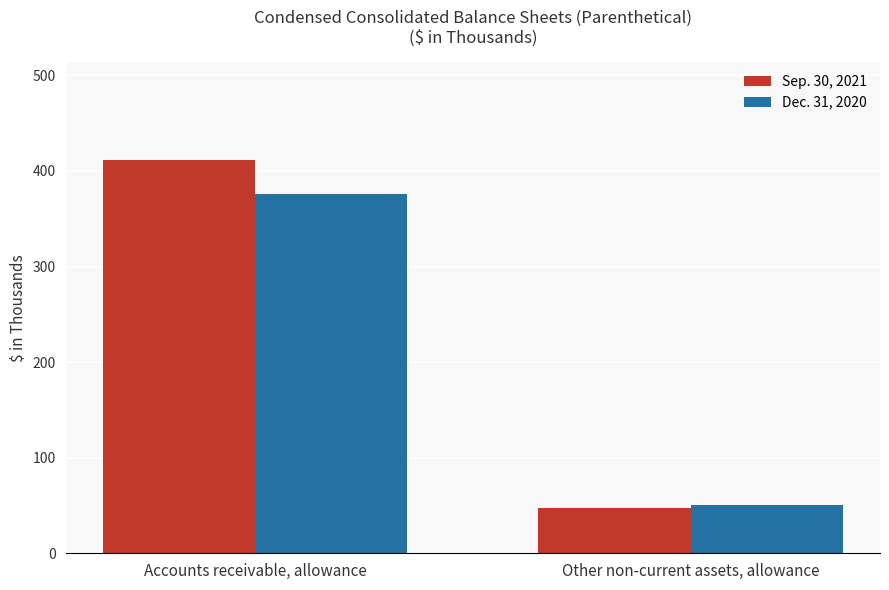

Rank the series by their average value, from lowest to highest.

Dec. 31, 2020, Sep. 30, 2021